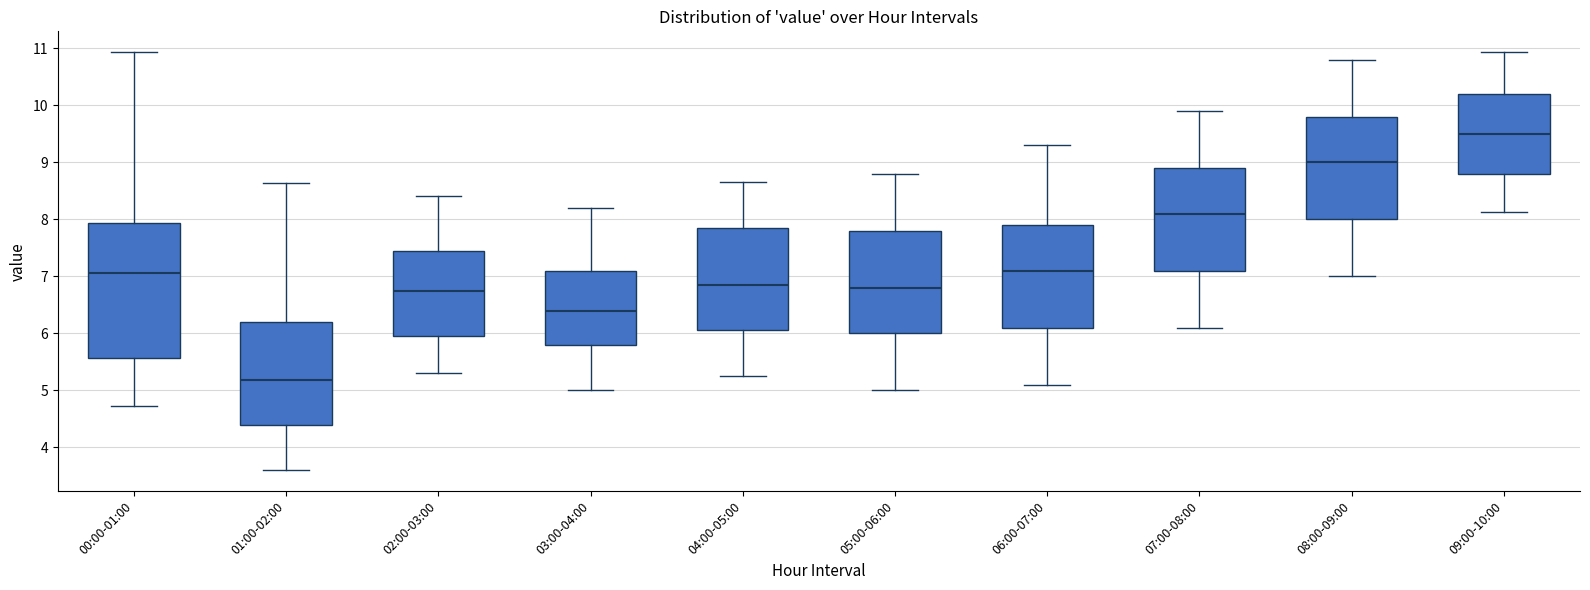

Reading left to right, transcribe this box plot: for each box, give where its median line is, the range the box spans, and where its two whiskers end, as read against the y-axis. The values are not printed on the chart, so give them approximately, as read against the axis.

00:00-01:00: median 7.1, box 5.6 to 7.9, whiskers 4.7 to 10.9
01:00-02:00: median 5.2, box 4.4 to 6.2, whiskers 3.6 to 8.6
02:00-03:00: median 6.8, box 6.0 to 7.5, whiskers 5.3 to 8.4
03:00-04:00: median 6.4, box 5.8 to 7.1, whiskers 5.0 to 8.2
04:00-05:00: median 6.9, box 6.1 to 7.9, whiskers 5.3 to 8.7
05:00-06:00: median 6.8, box 6.0 to 7.8, whiskers 5.0 to 8.8
06:00-07:00: median 7.1, box 6.1 to 7.9, whiskers 5.1 to 9.3
07:00-08:00: median 8.1, box 7.1 to 8.9, whiskers 6.1 to 9.9
08:00-09:00: median 9.0, box 8.0 to 9.8, whiskers 7.0 to 10.8
09:00-10:00: median 9.5, box 8.8 to 10.2, whiskers 8.1 to 10.9